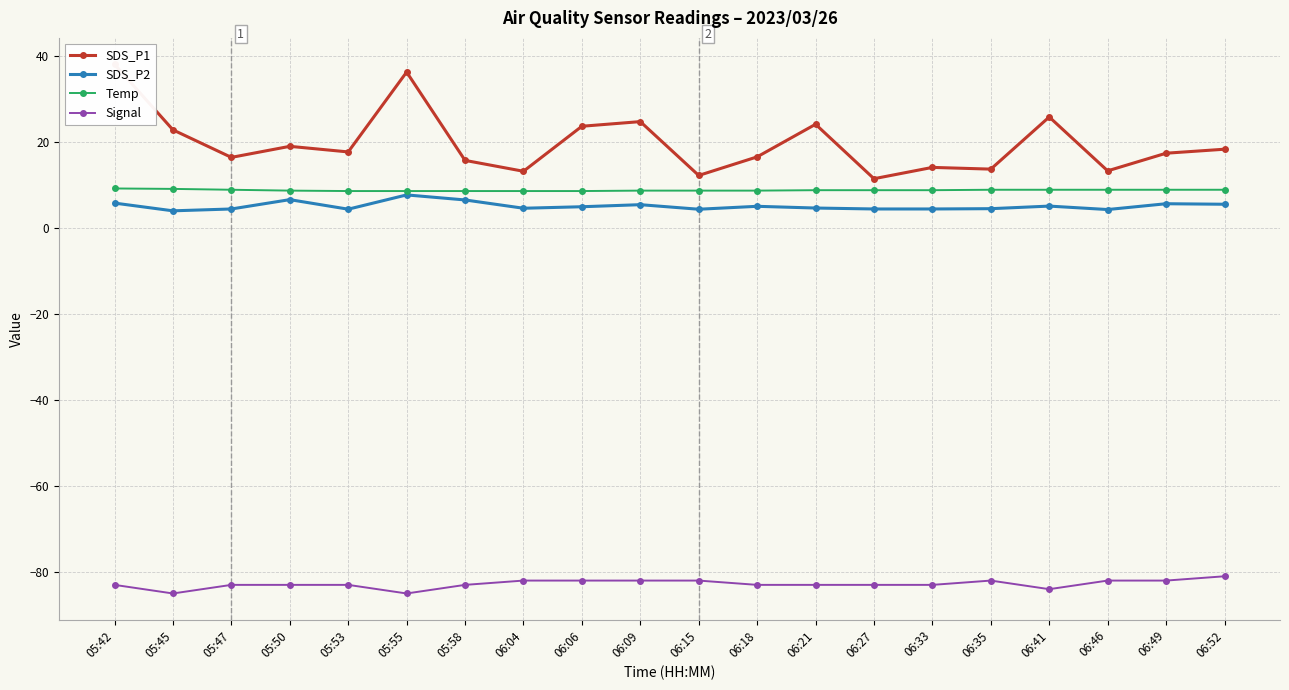

Which label corresponds to the smallest value in the chart?

05:45